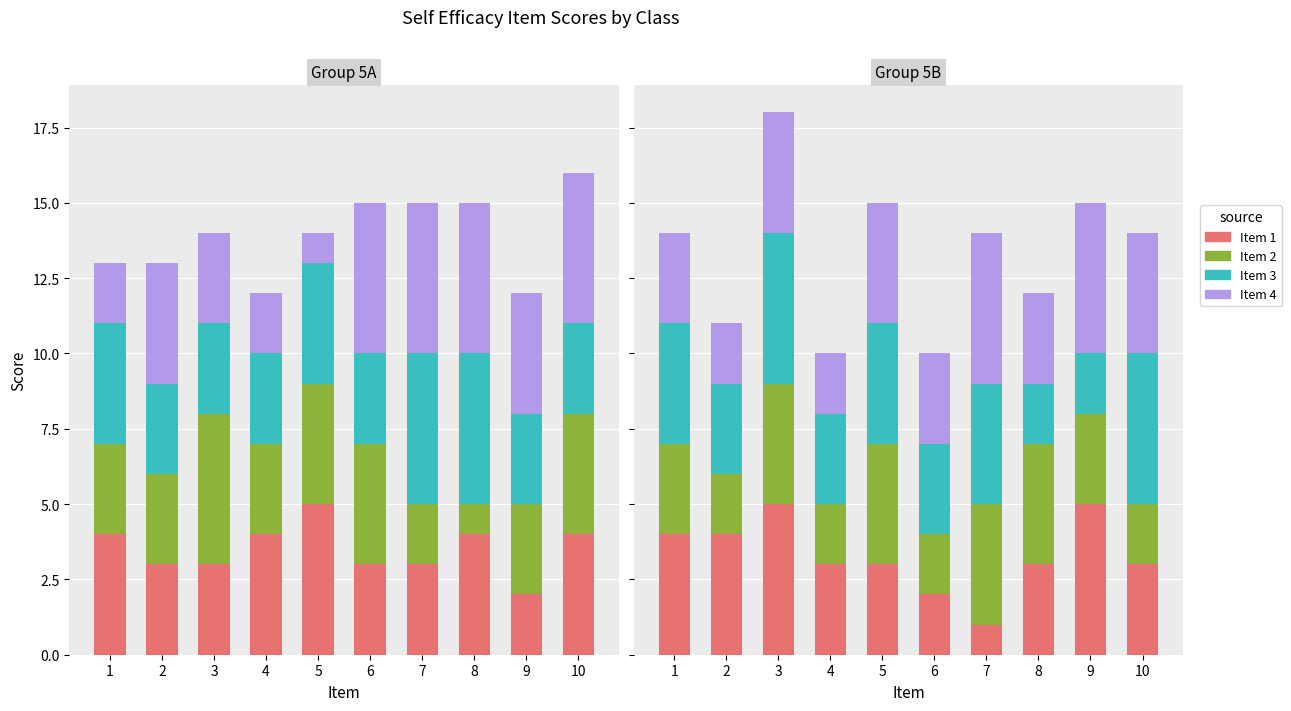

Which category has the lowest value in the Item 2 series?

2